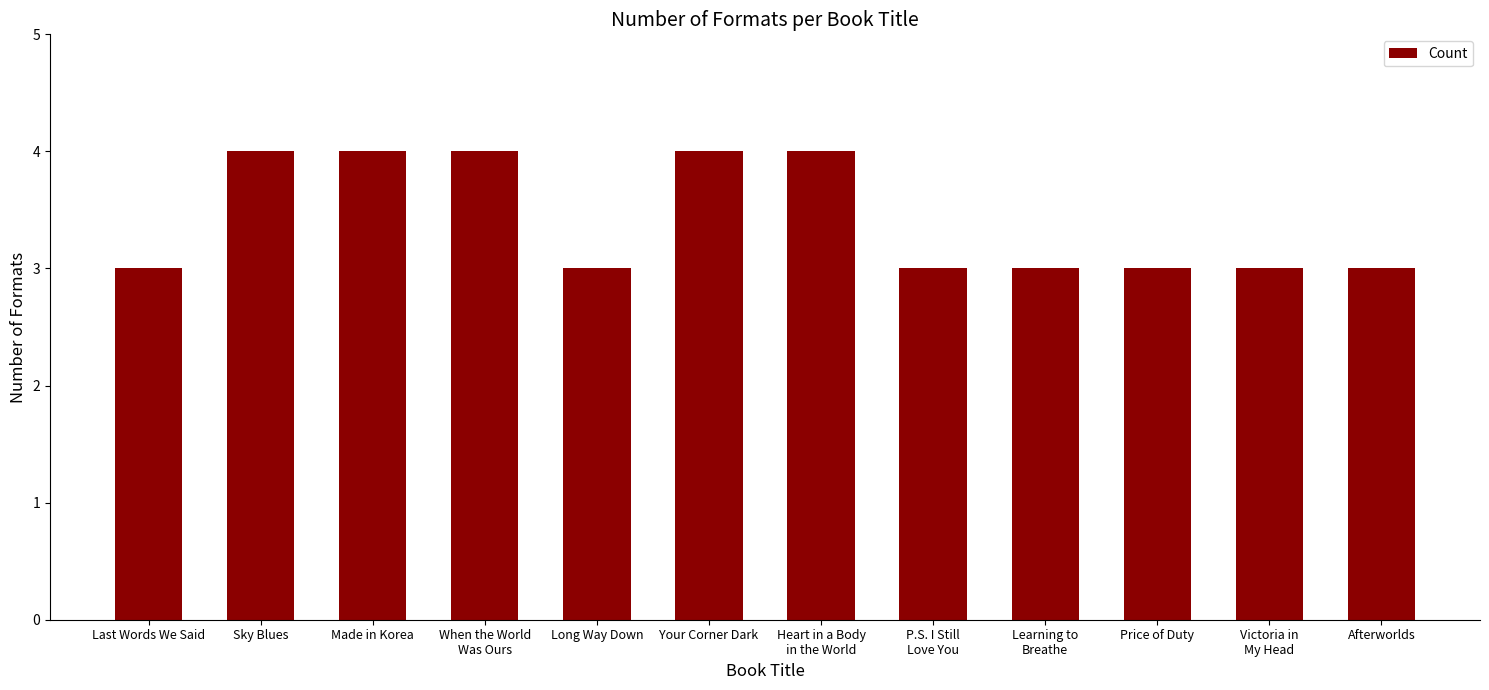

What is the value of the 1st bar from the left?

3